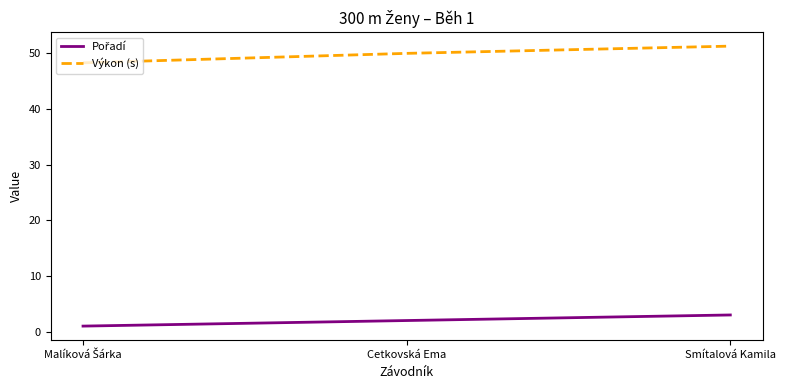

Does the chart have visible grid lines?

No